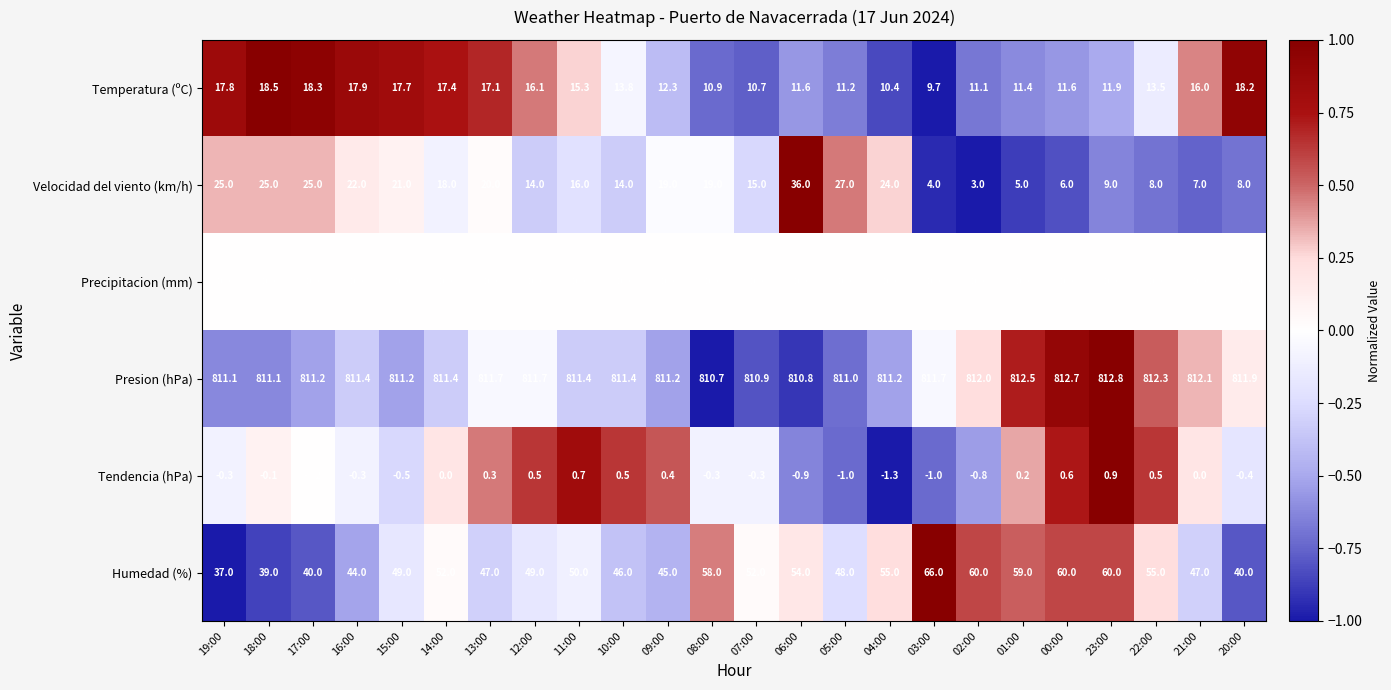

How many distinct data groups are displayed?

6